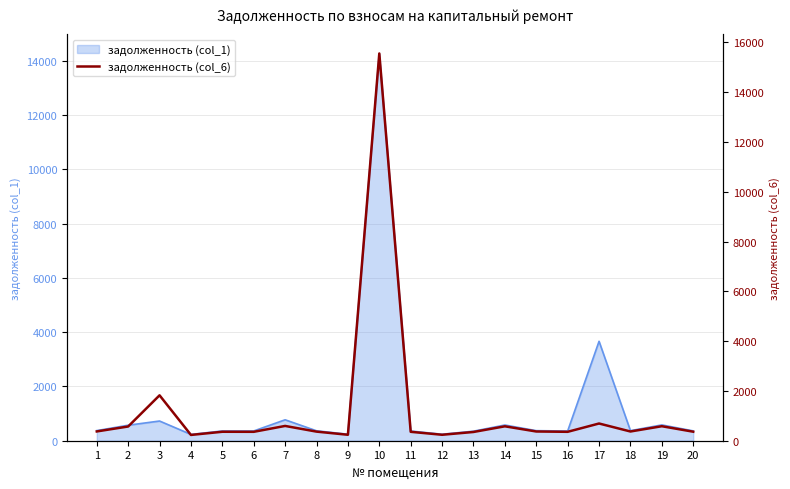

Reading left to right, what are all the values shown in this chart?

1=373.0	2=571.7	3=1824.3	4=232.6	5=360.0	6=357.8	7=593.8	8=365.8	9=239.0	10=15556.8	11=357.8	12=239.0	13=351.4	14=578.9	15=370.8	16=357.8	17=691.7	18=370.8	19=582.5	20=362.2